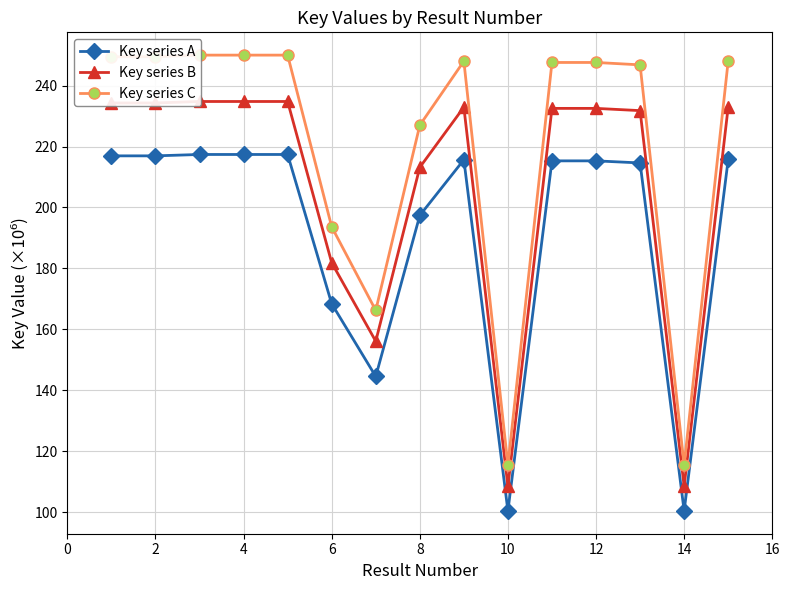

What is the difference between the second highest and minimum values in the Key series B series?

126.4